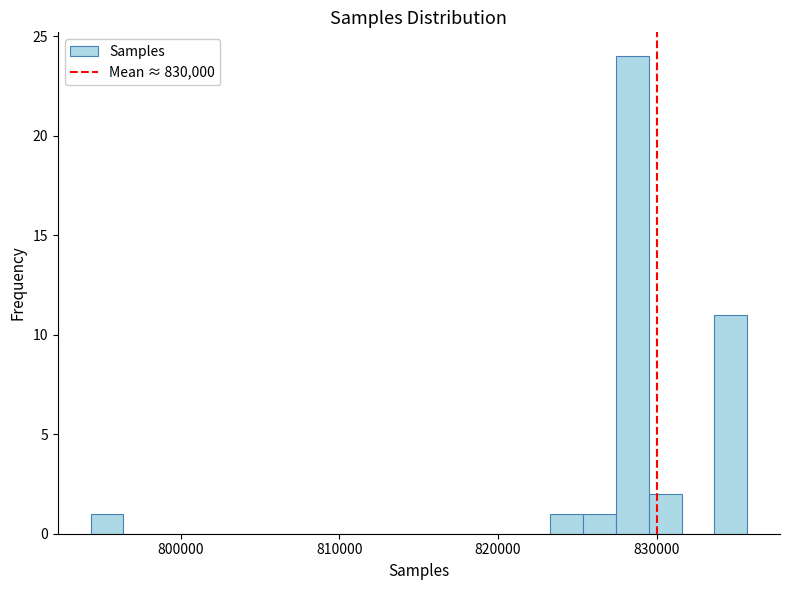

Around what value on the x-axis is the tallest bar? Give the approximate position of its centre, as read against the axis.

828000